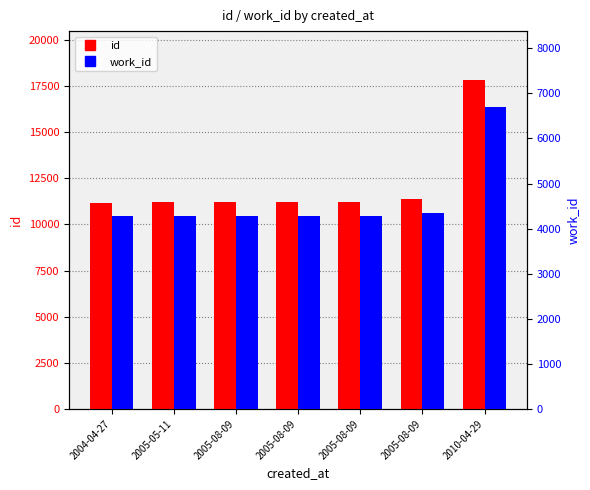

List the series in order of their overall mean, highest first.

id, work_id